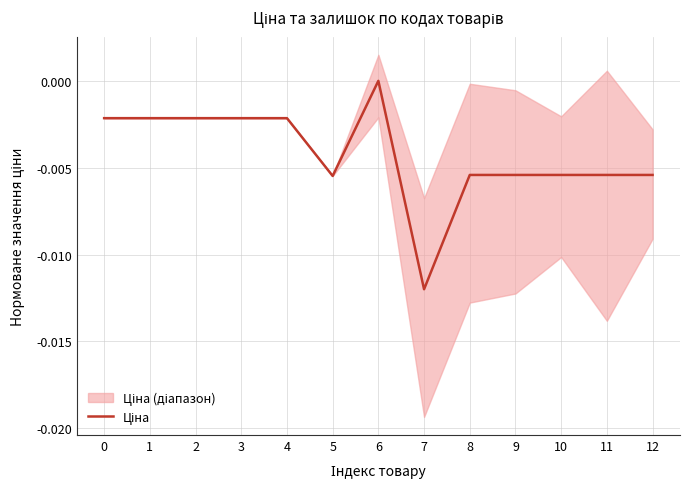

The value at 6 is -0.0. True or false?

True